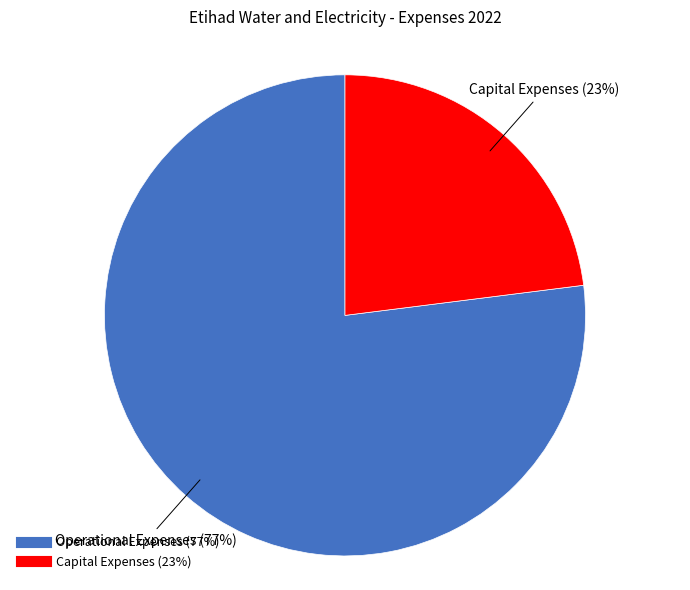

Does any single category account for the majority?

Yes